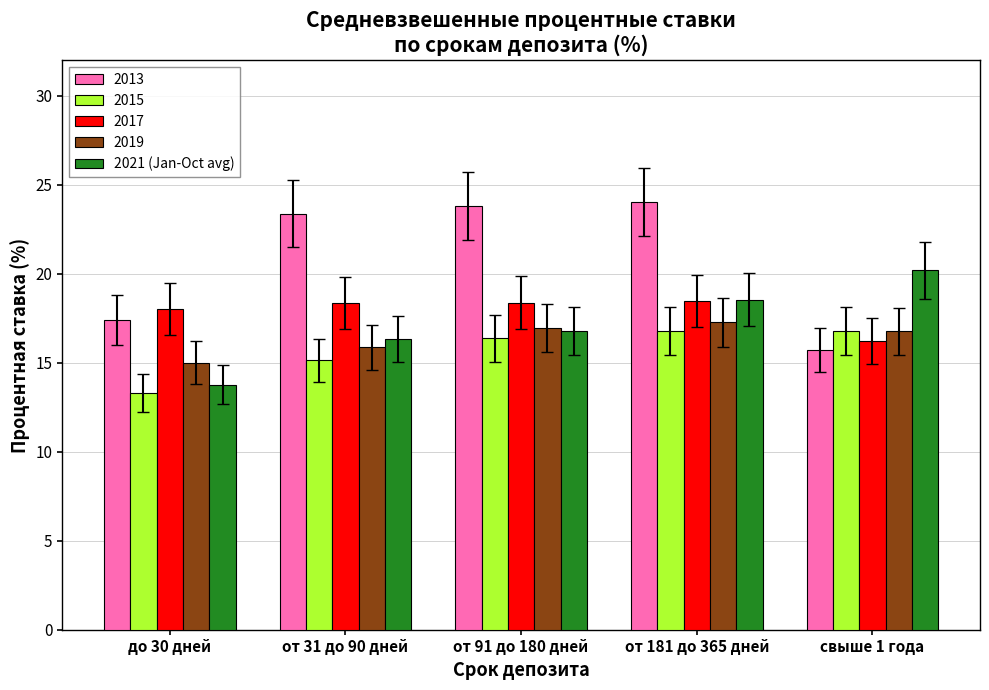

The 2013 series shows 15.7 at свыше 1 года. True or false?

True